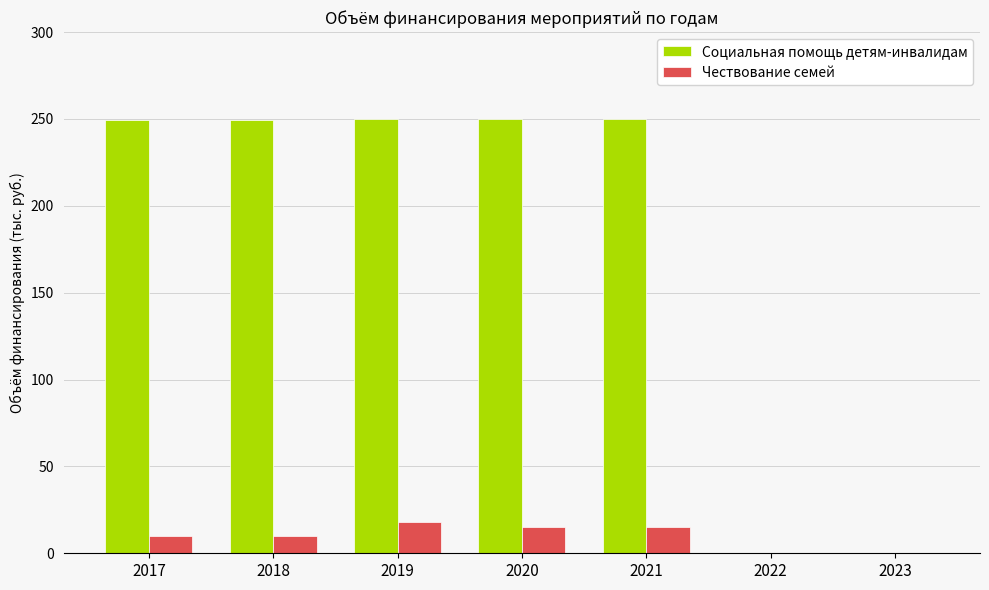

True or false: Чествование семей has a value of 4.0 at 2021.

False